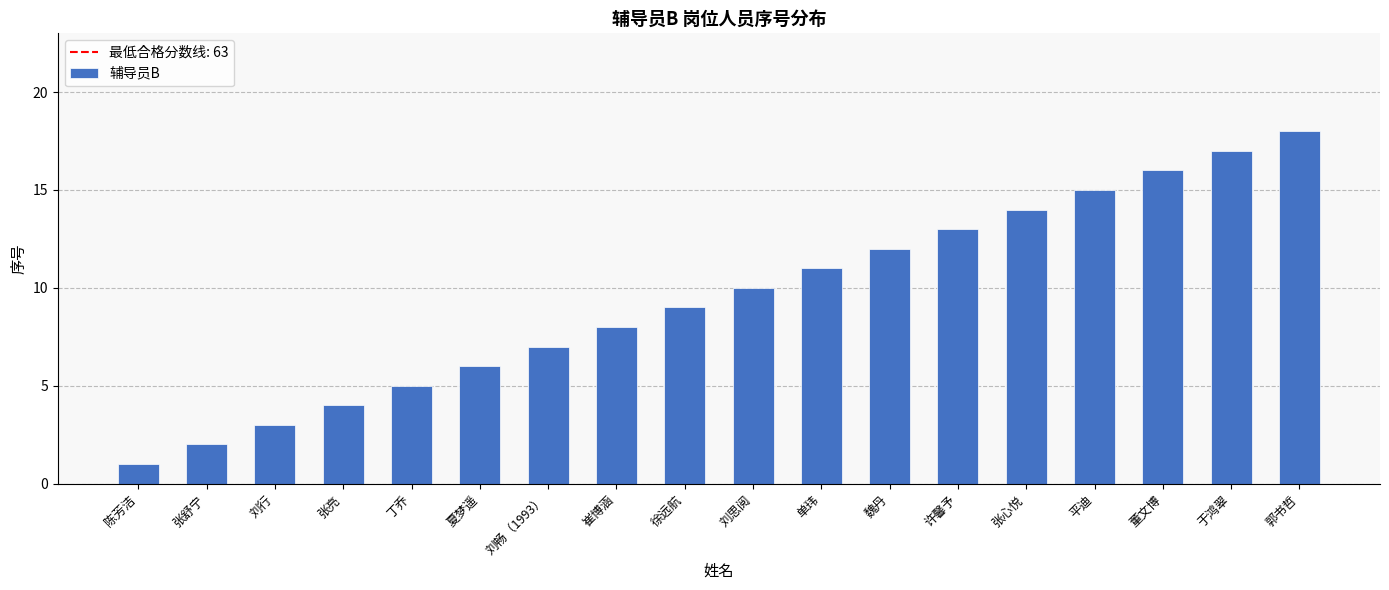

How many bars are there in total?

18